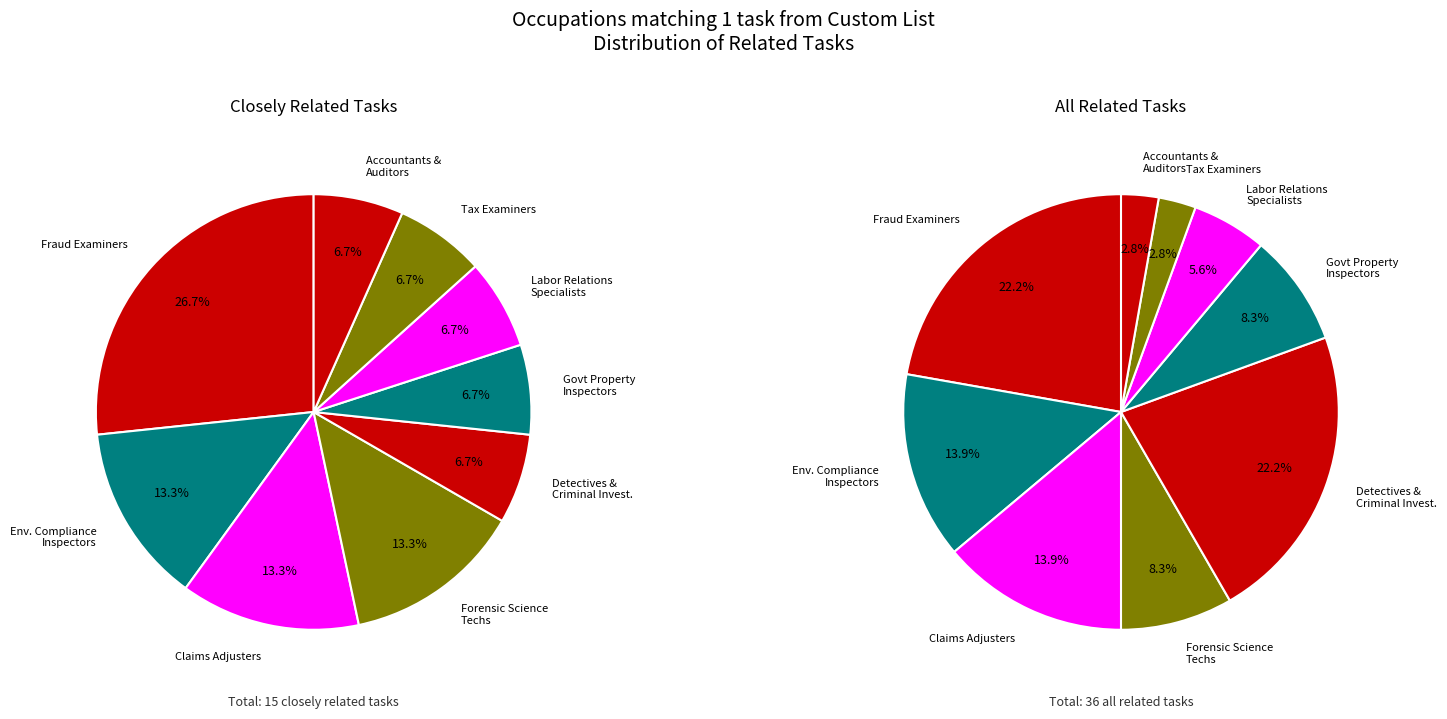

Rank the series at 3 from lowest to highest value.

closely_related, all_related